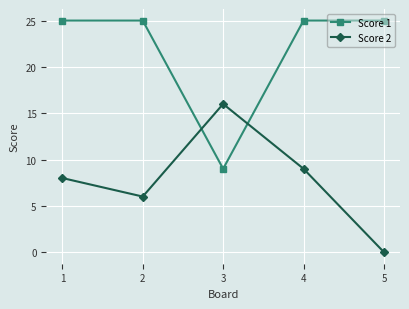

At which label does Score 2 reach its minimum?

5